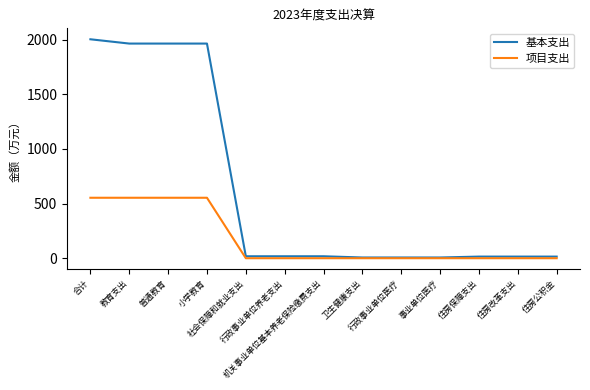

Which series has the widest spread of values?

基本支出